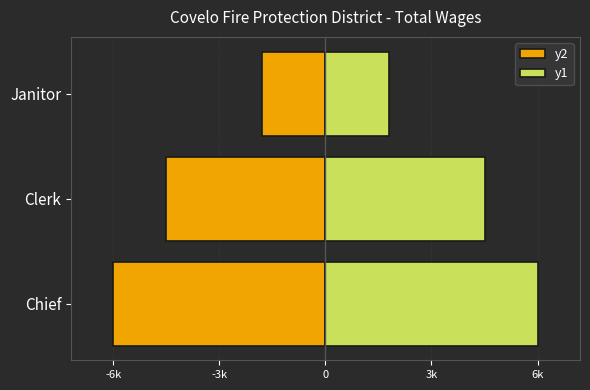

What is the difference between the maximum and minimum values in the y2 series?

4200